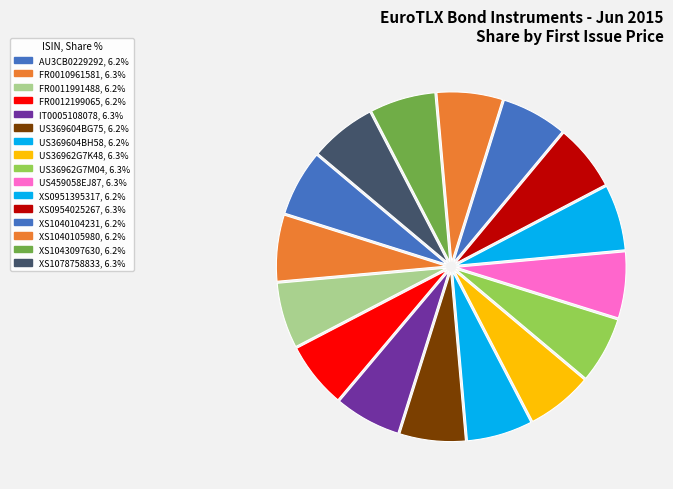

The US459058EJ87 slice represents 6% of the pie. True or false?

True